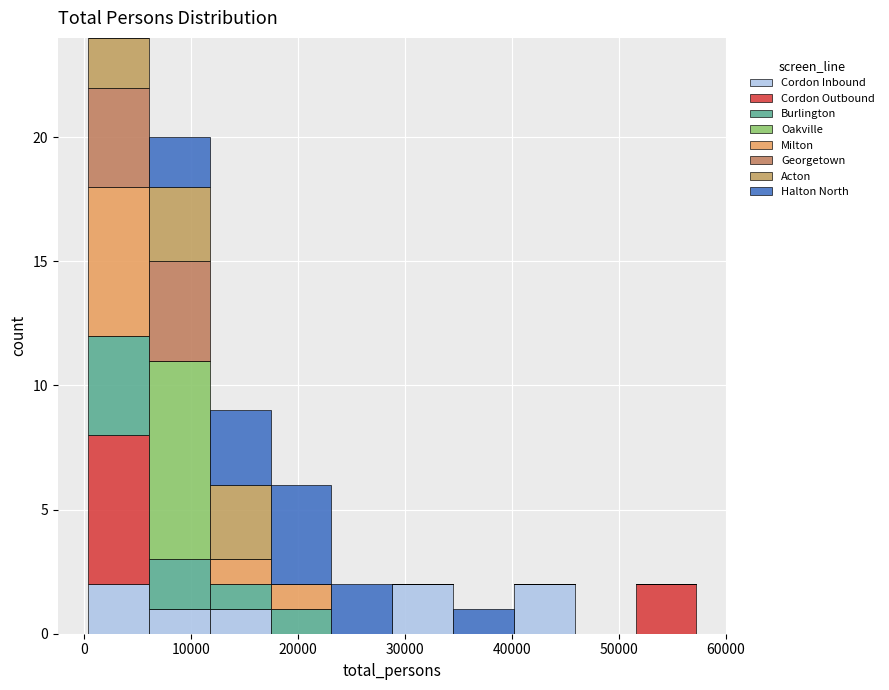

What is the total height of the stacked bar covering 40000 to 46000 on the x-axis? Neither the bar edges nor the heights are printed on the chart, so give them approximately, as read against the axes.

2